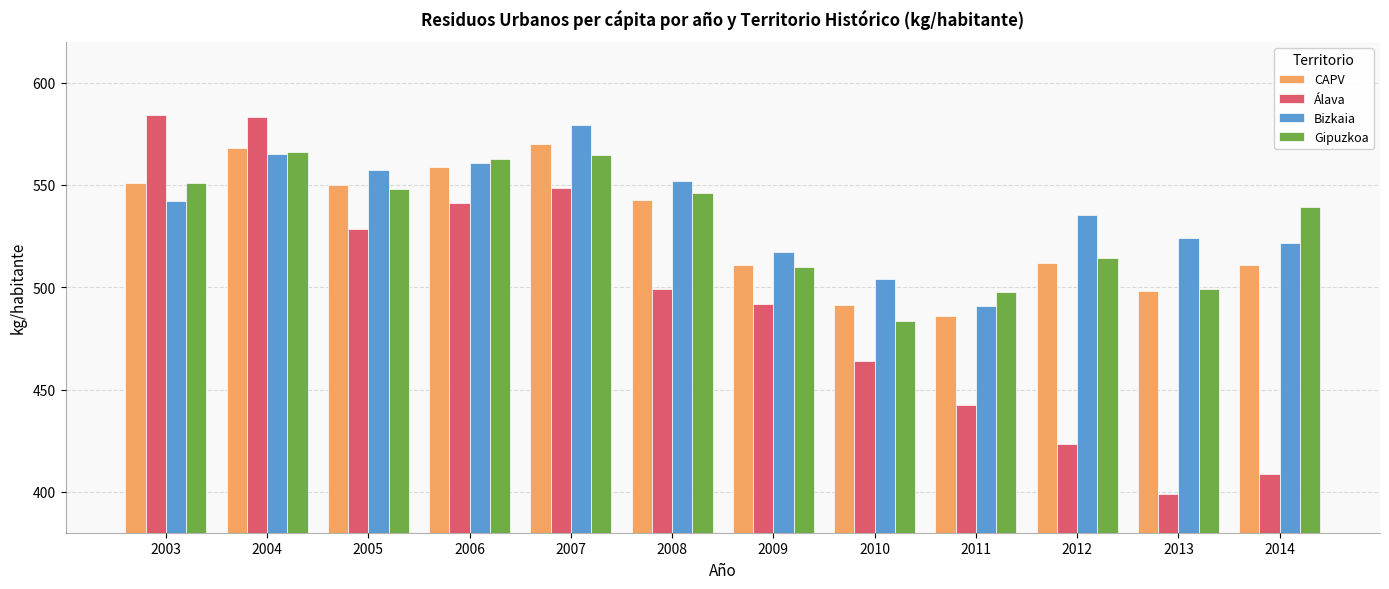

True or false: Bizkaia has a value of 268.4 at 2013.

False